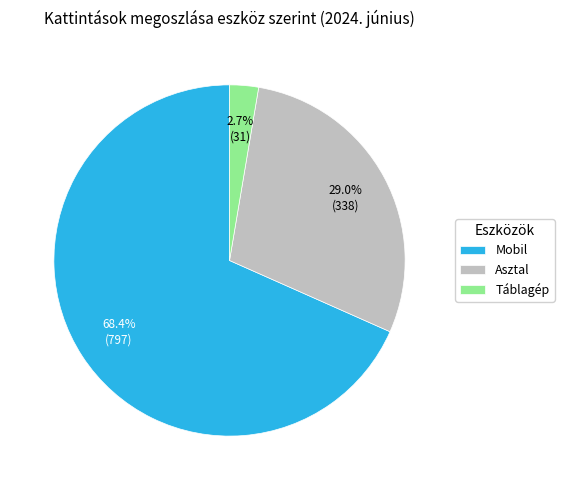

How much of the chart is everything except Táblagép?

97.3%